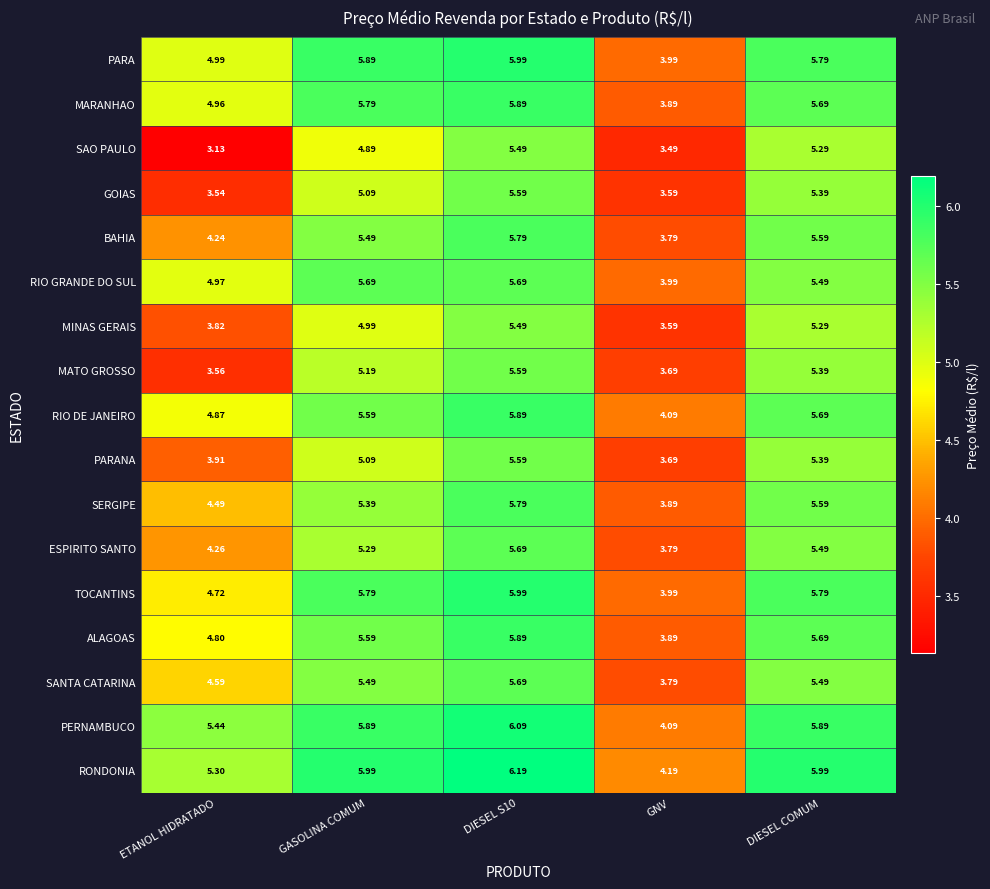

At which category is the sum across all series the highest?

DIESEL S10